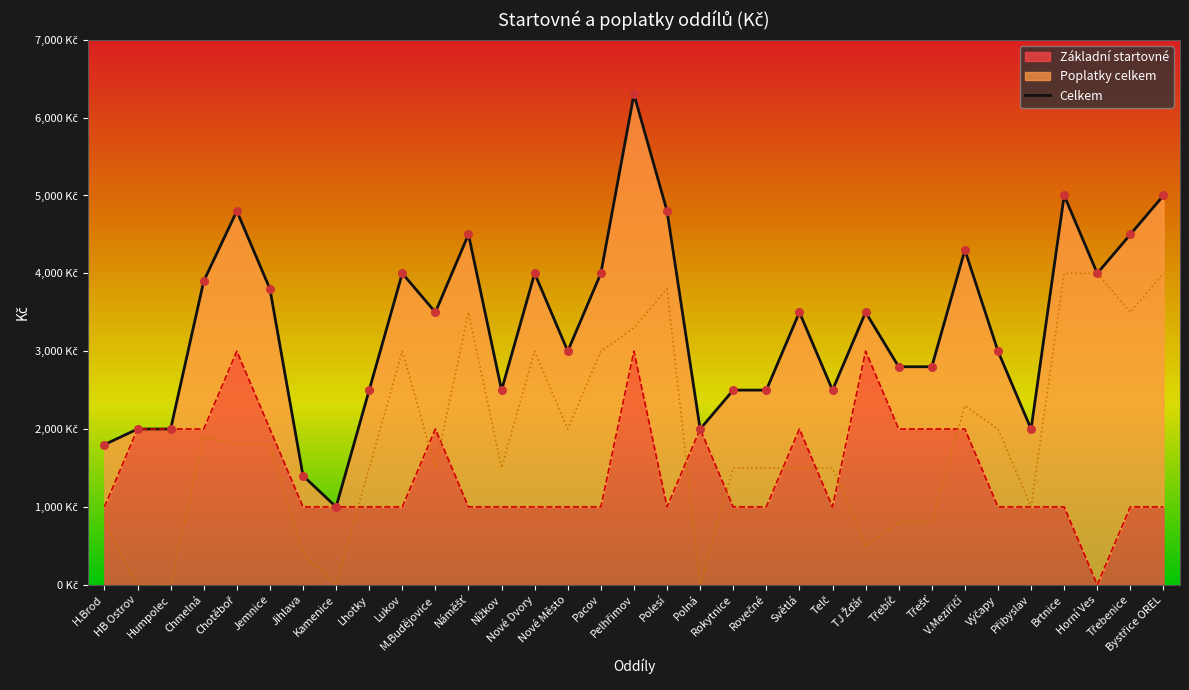

What is the change in value from Pelhřimov to TJ Žďár?

-2800